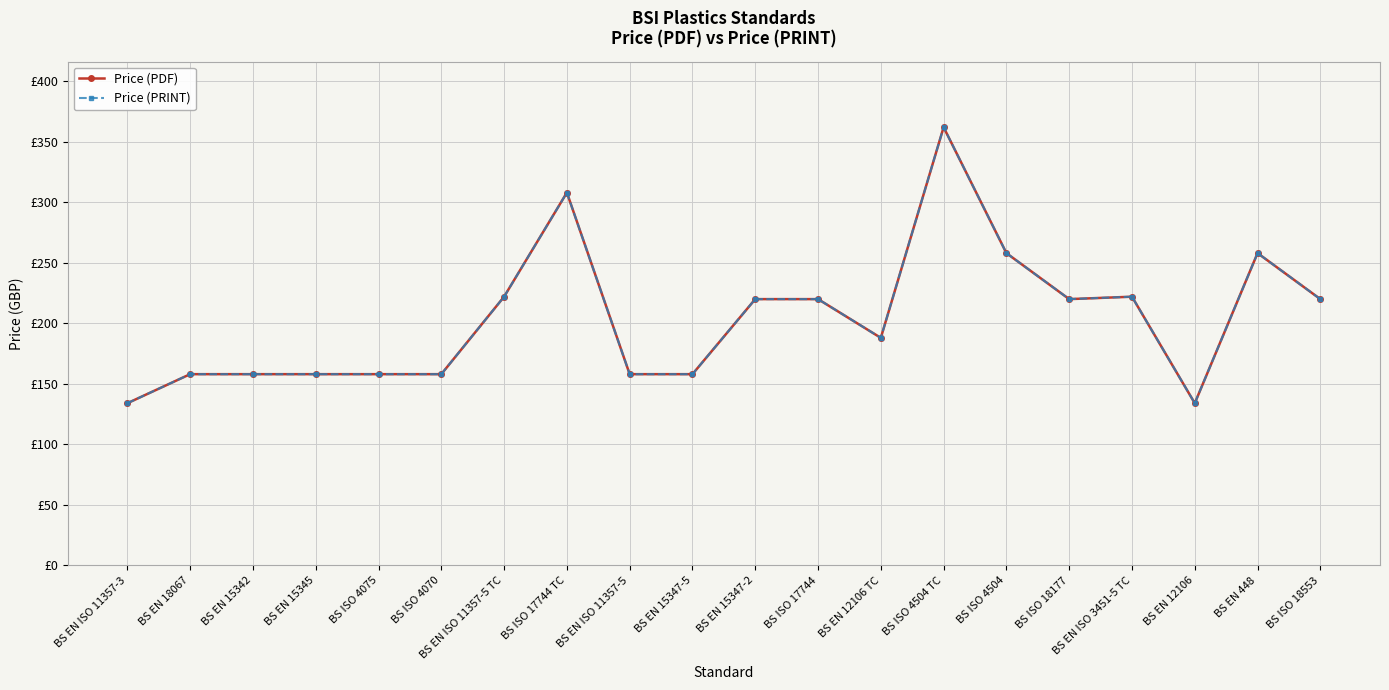

How many interior local valleys does the Price (PDF) series have?

3